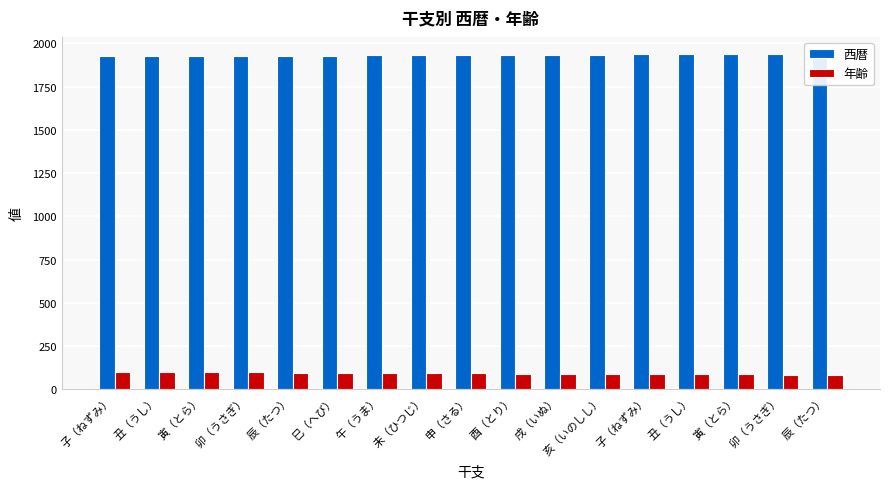

List the series in order of their peak value, highest first.

西暦, 年齢